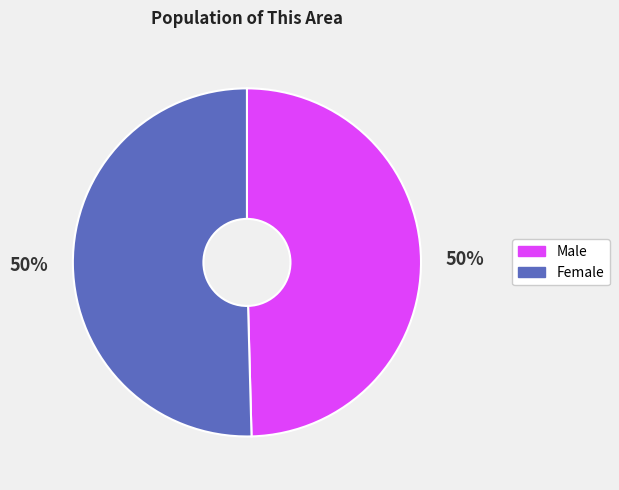

Approximately how many times larger is the value at Male compared to Female?

1.0